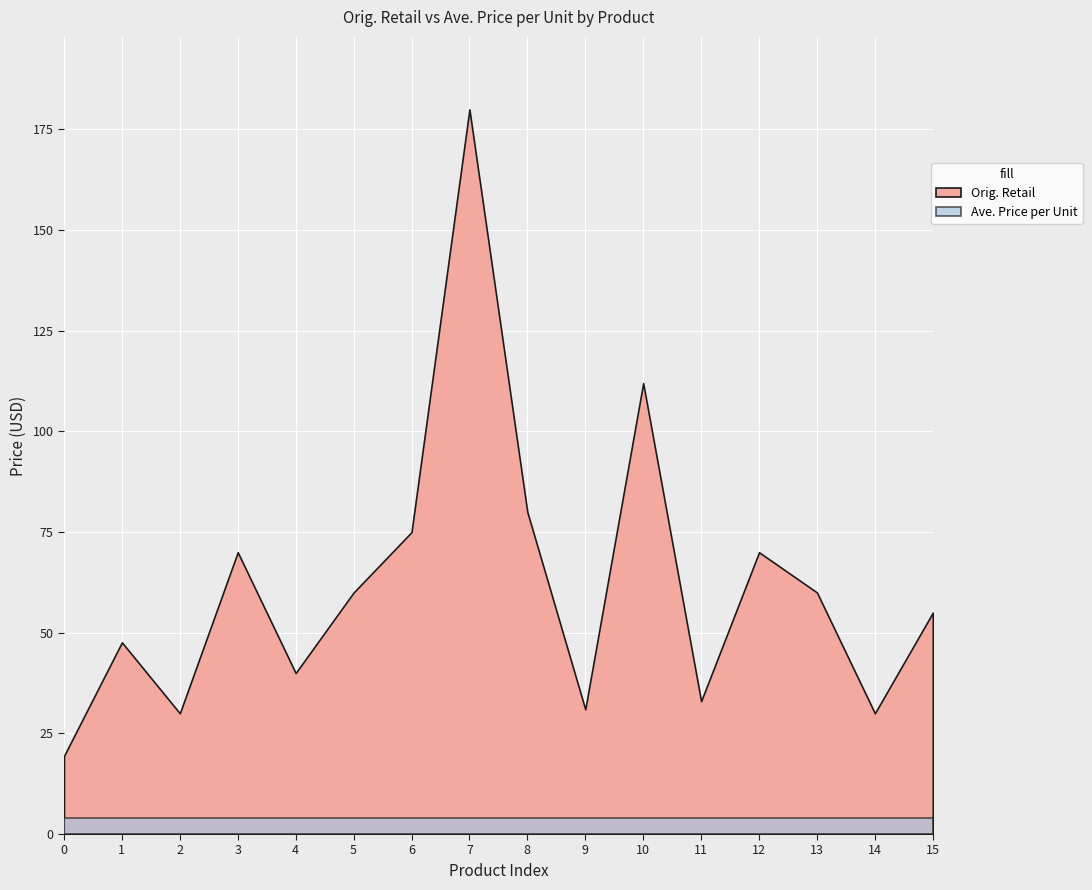

List the series in order of their overall mean, lowest first.

Ave. Price per Unit, Orig. Retail